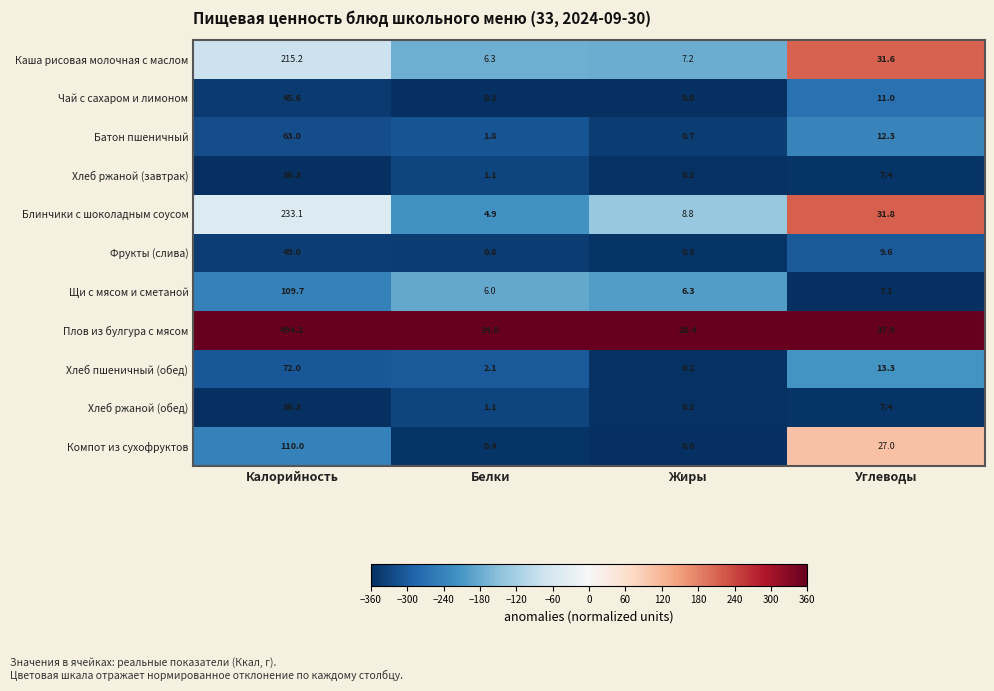

At which category is the sum across all series the highest?

Калорийность